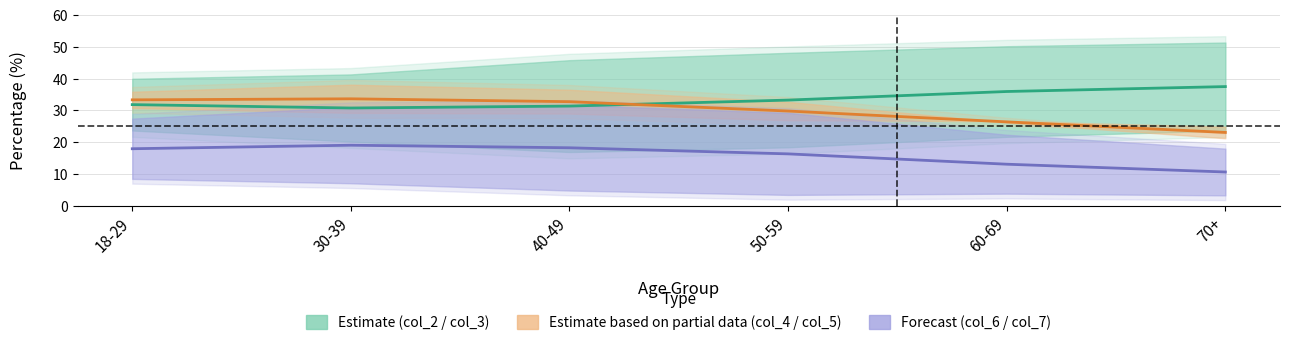

Is this an area chart (filled region under the line)?

No